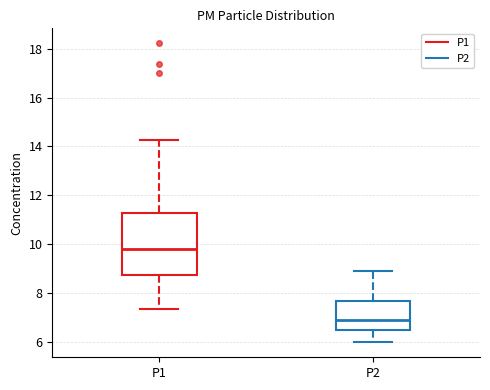

Reading left to right, transcribe this box plot: for each box, give where its median line is, the range the box spans, and where its two whiskers end, as read against the y-axis. The values are not printed on the chart, so give them approximately, as read against the axis.

P1: median 9.8, box 8.8 to 11.2, whiskers 7.4 to 14.2
P2: median 7.0, box 6.4 to 7.6, whiskers 6.0 to 9.0